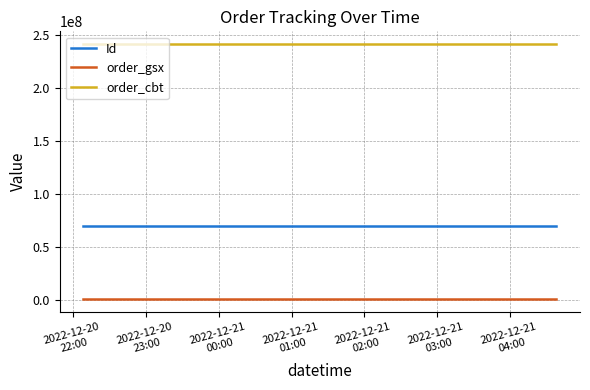

What is the minimum value shown in the chart?

545259